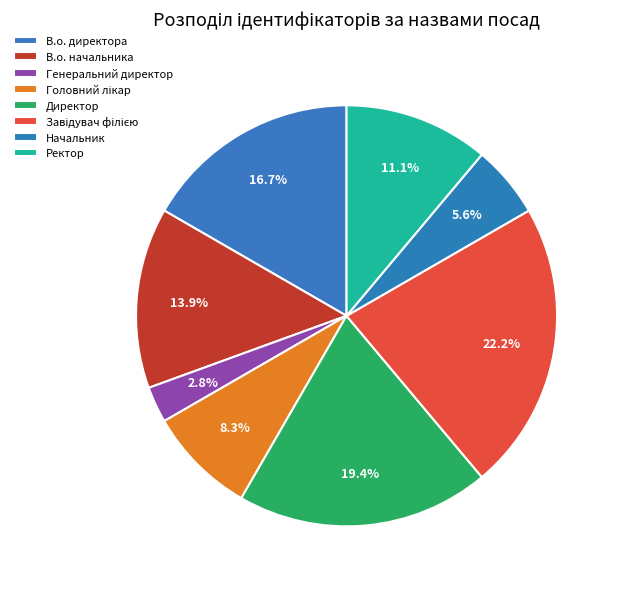

Rank the categories by value from highest to lowest.

Завідувач філією, Директор, В.о. директора, В.о. начальника, Ректор, Головний лікар, Начальник, Генеральний директор